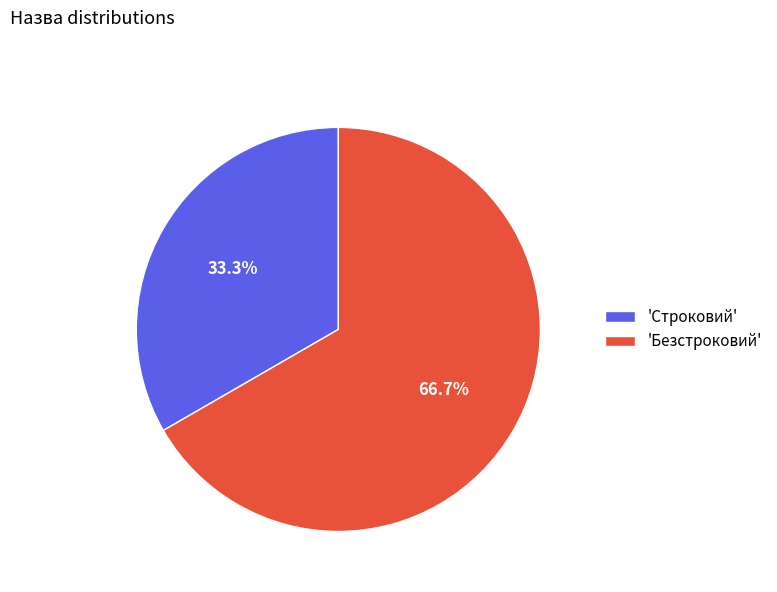

Which slice represents more than half of the pie?

'Безстроковий'